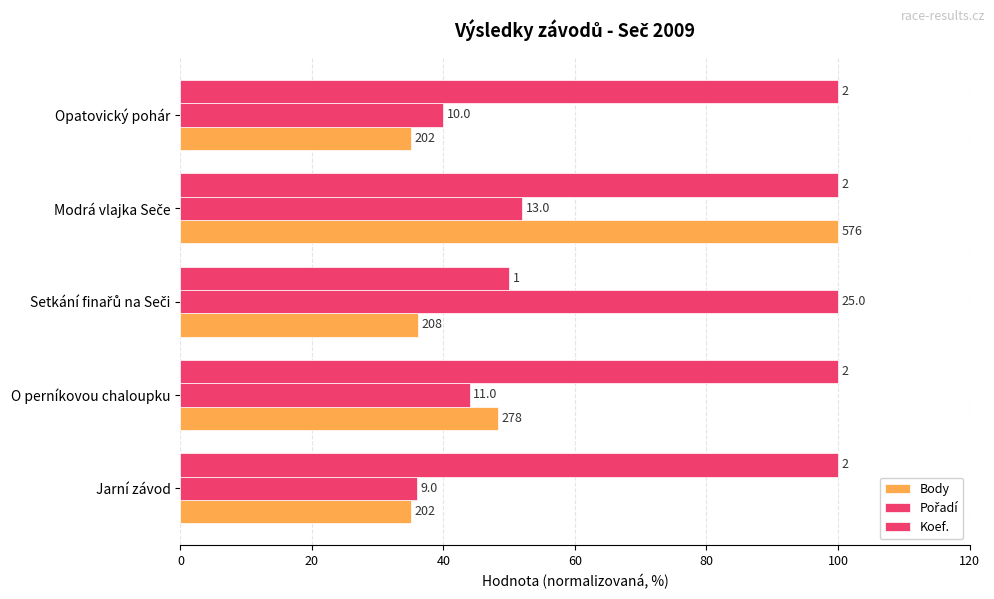

How many data points in Body are above 36?

3